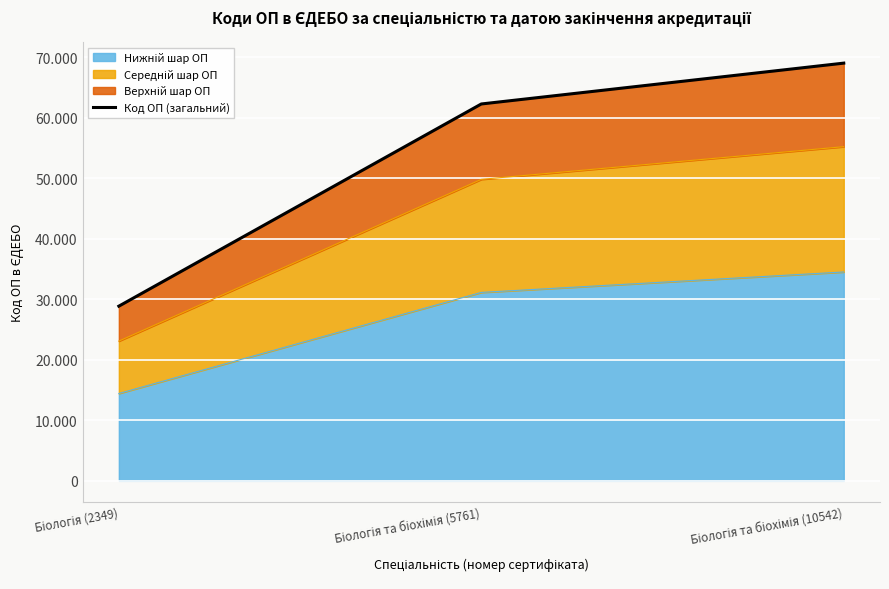

List the labels in order of value, smallest first.

Біологія (2349), Біологія та біохімія (5761), Біологія та біохімія (10542)